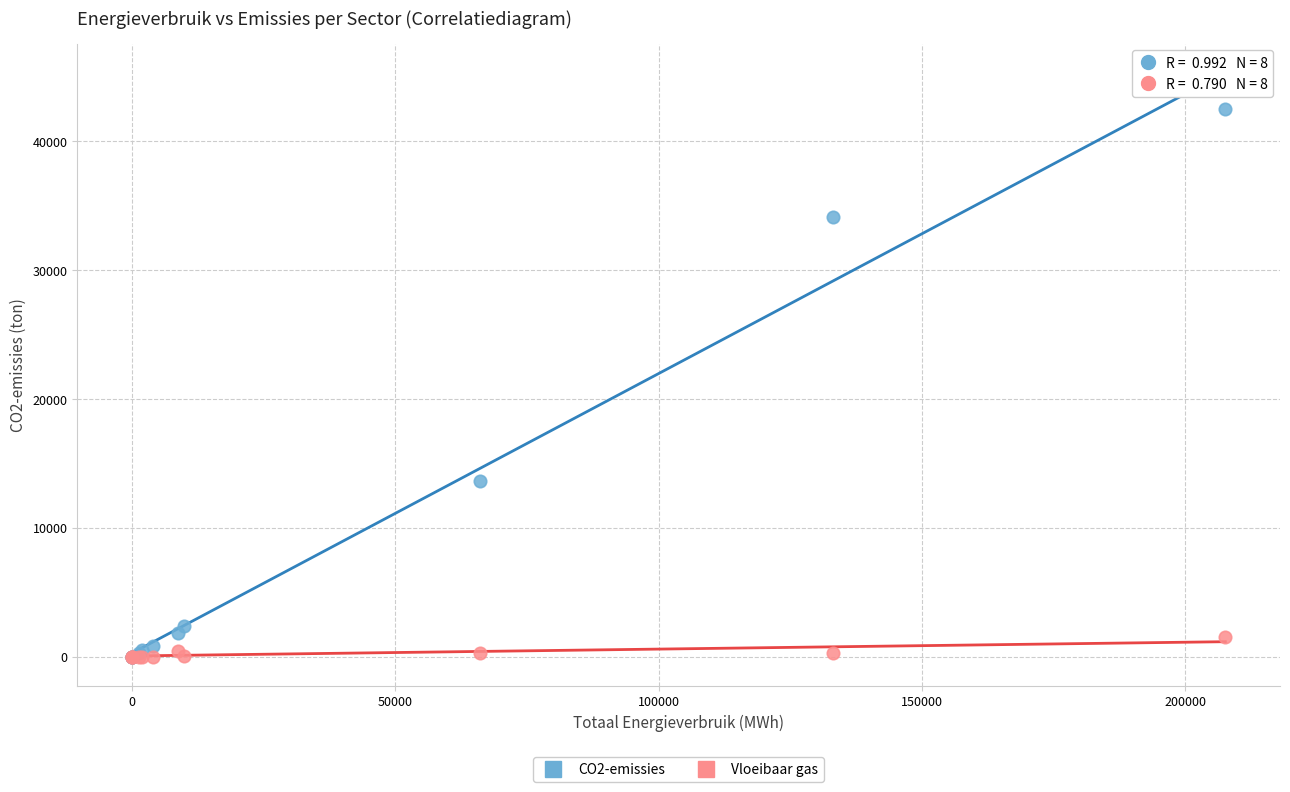

Across all series, what Y value is closest to 21252?

13641.3